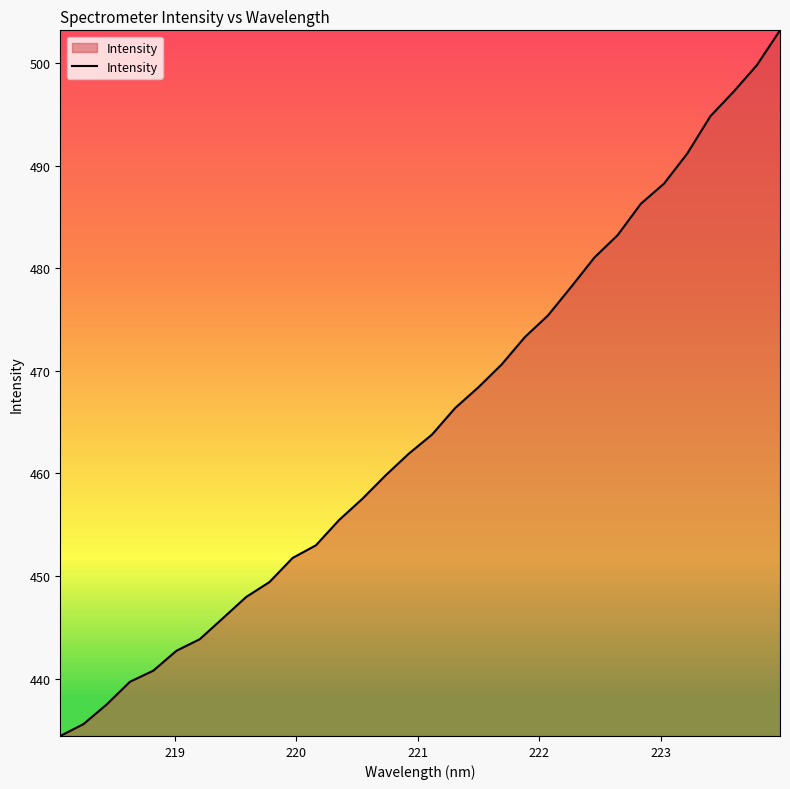

What is the maximum value shown in the chart?

503.2